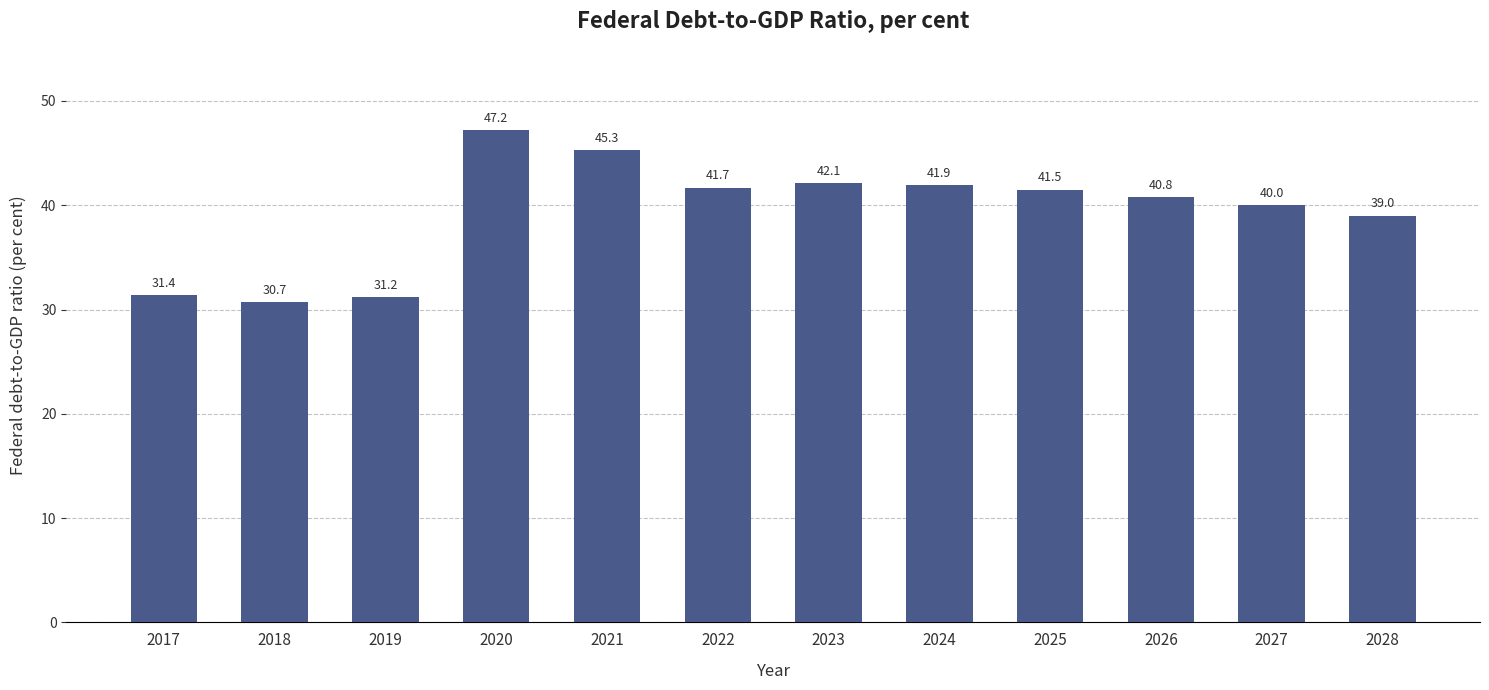

Between 2020 and 2024, which is larger?

2020